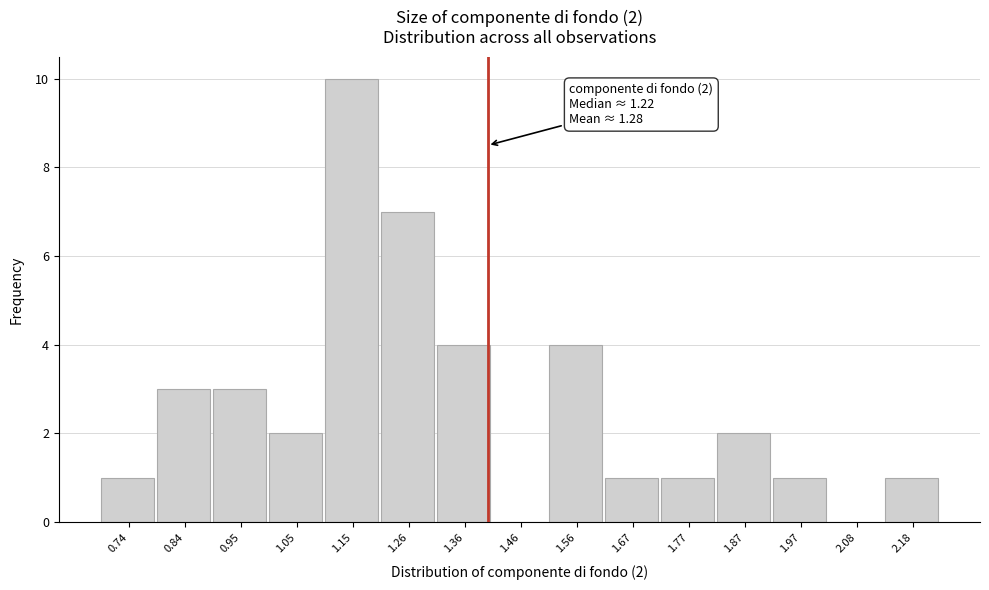

Over which range of the x-axis is the bar tallest?

1.10 to 1.20